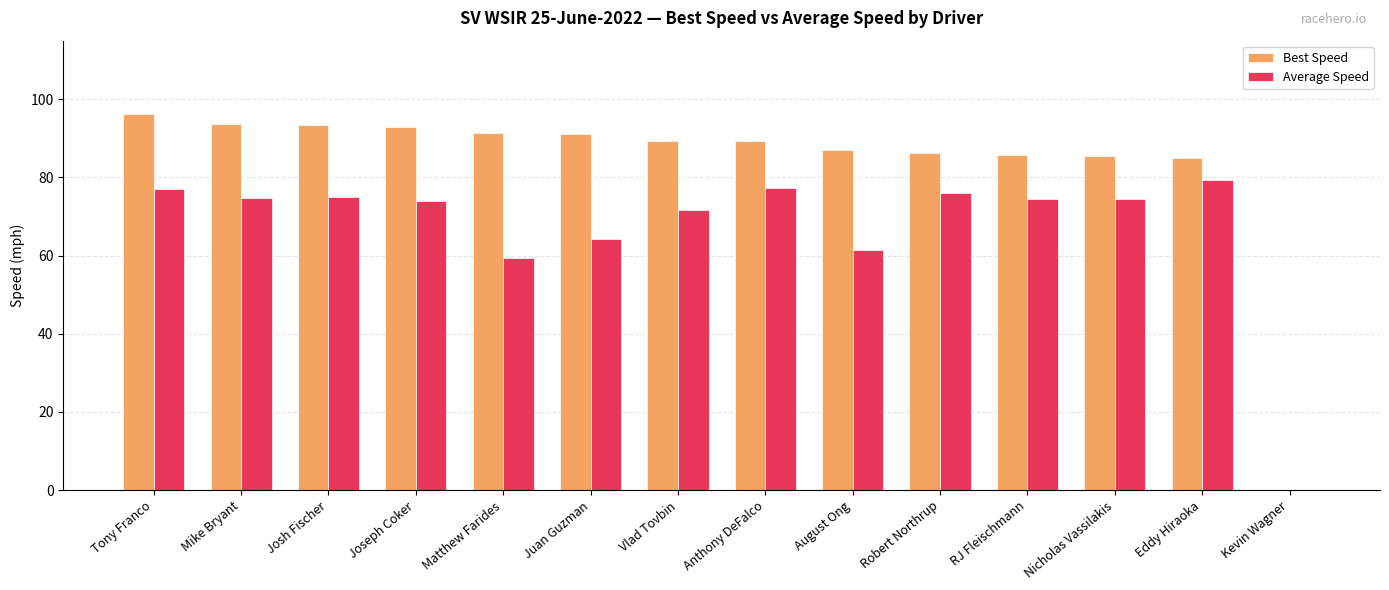

The Best Speed series shows 124.4 at Matthew Farides. True or false?

False